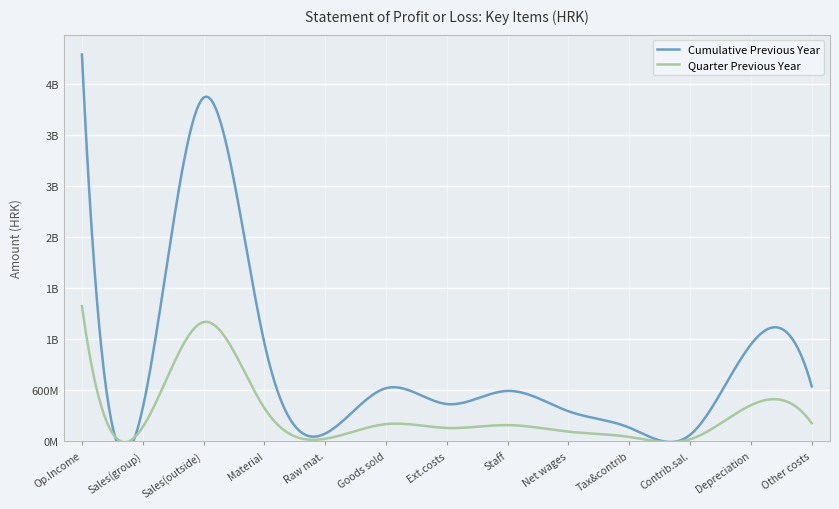

What is the value of the Cumulative Previous Year point at the 1st from the left?

4541887734